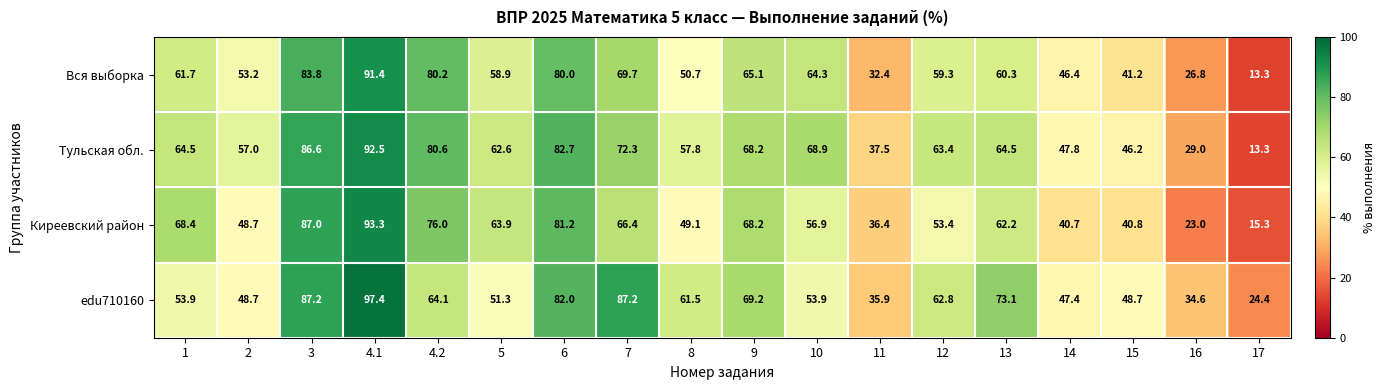

What is the maximum value shown in the chart?

97.4